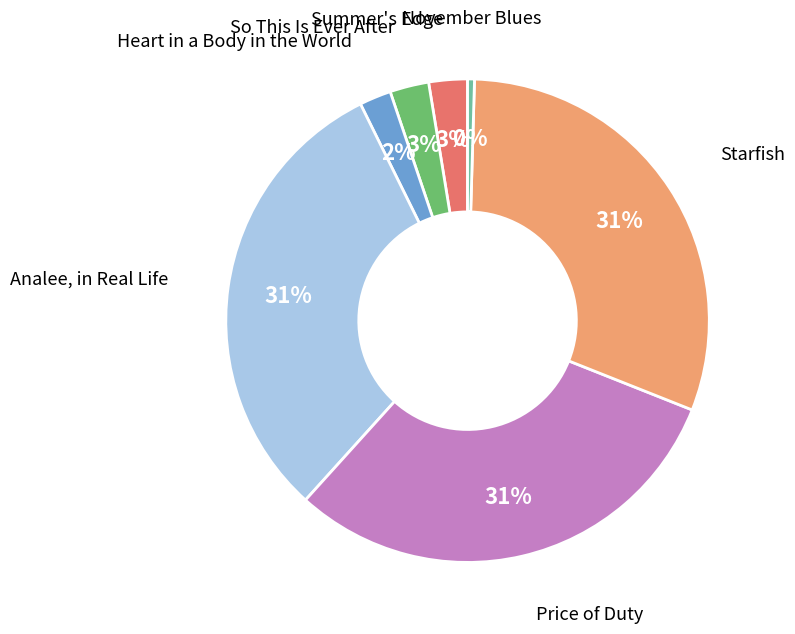

Between November Blues and Starfish, which is larger?

Starfish